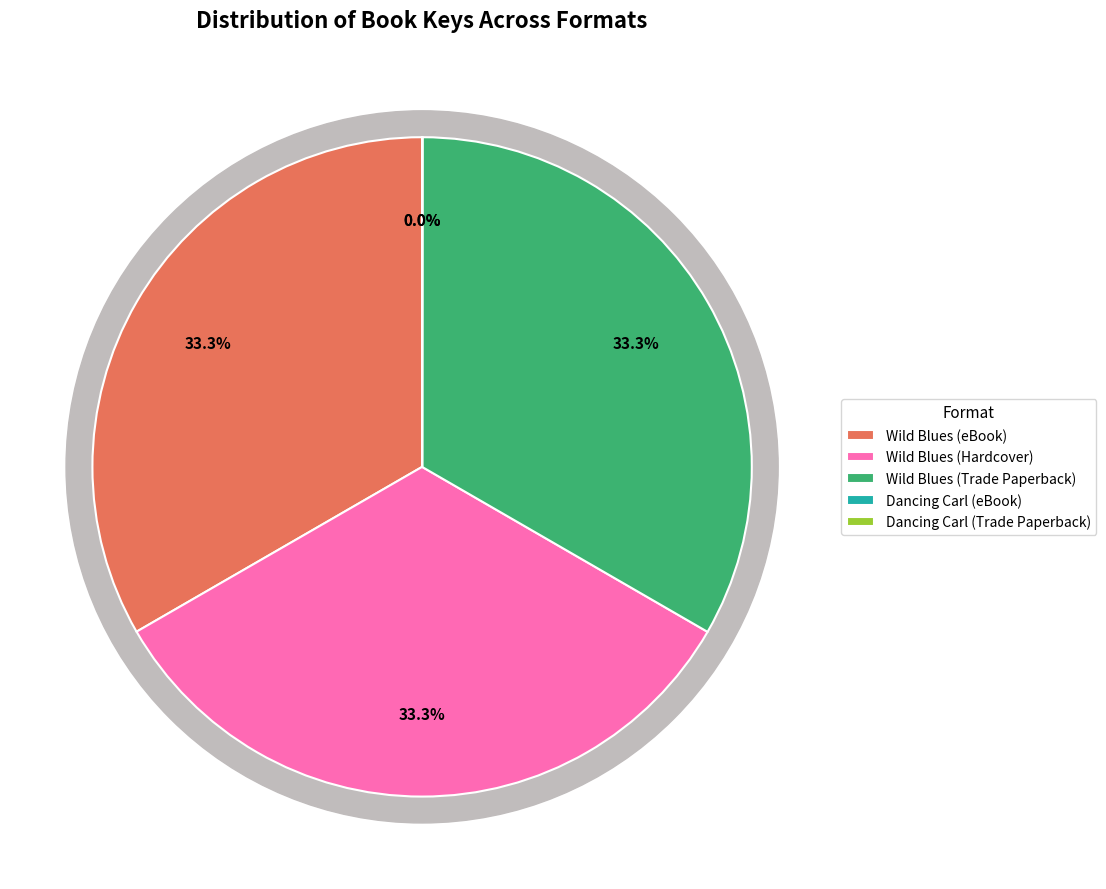

Count the number of slices in the pie.

5